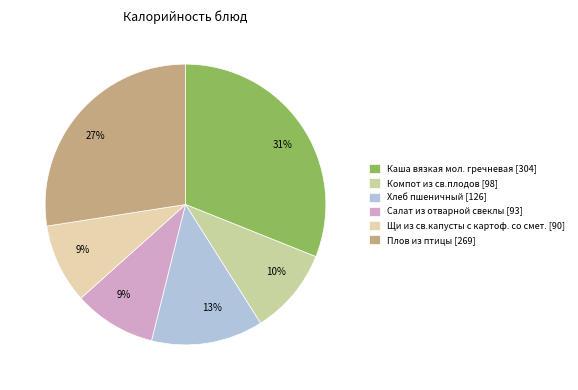

Count the number of slices in the pie.

6